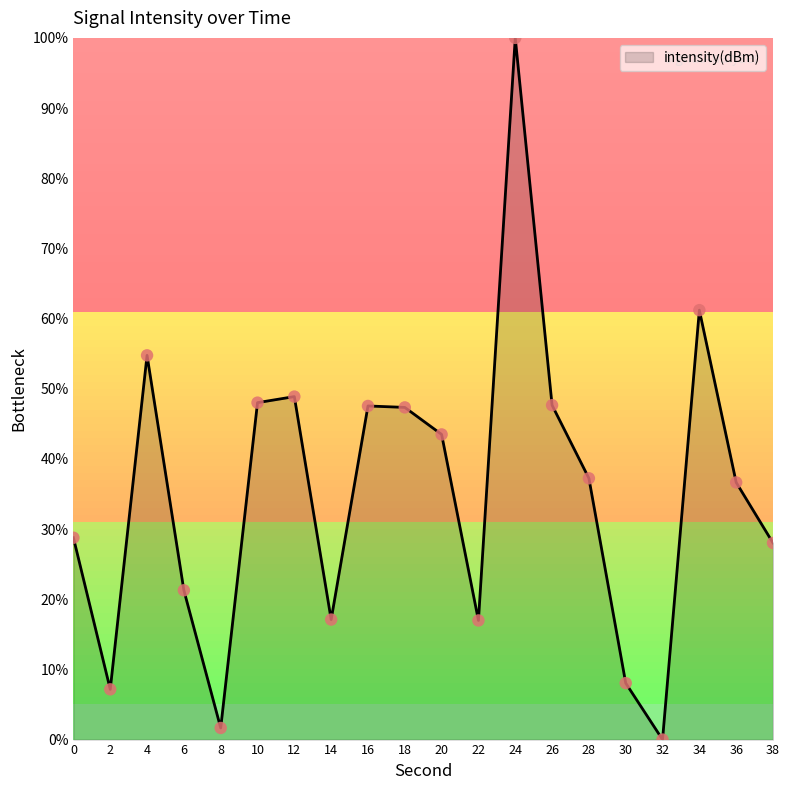

What is the ratio of the value at 0 to the value at 28?

0.8